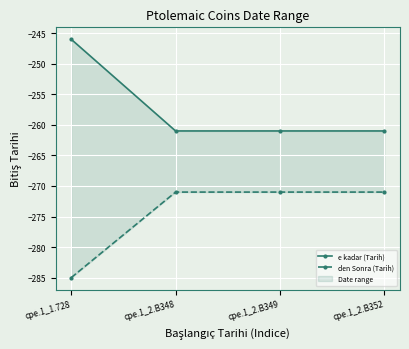

Which series changed the most between cpe.1_2.B349 and cpe.1_2.B352?

e kadar (Tarih)